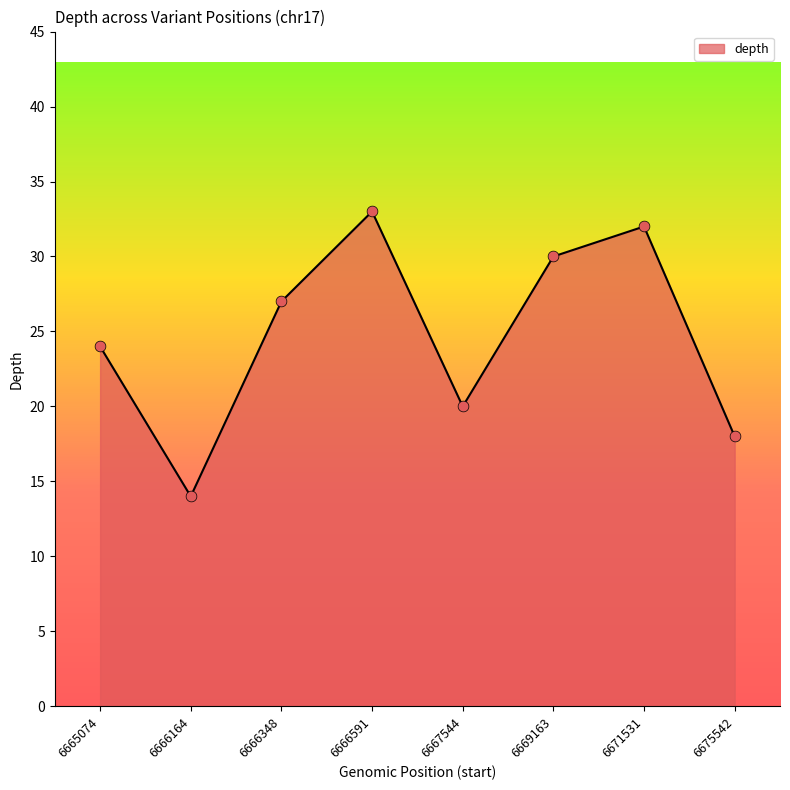

What is the ratio of the value at 6665074 to the value at 6675542?

1.3